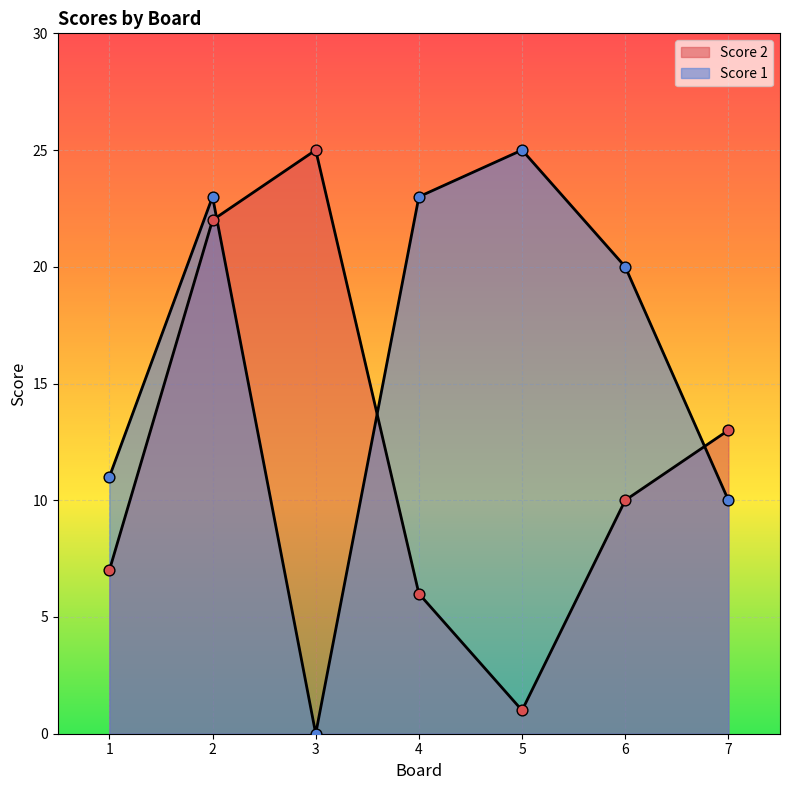

Which series contains the lowest Y value?

Score 1